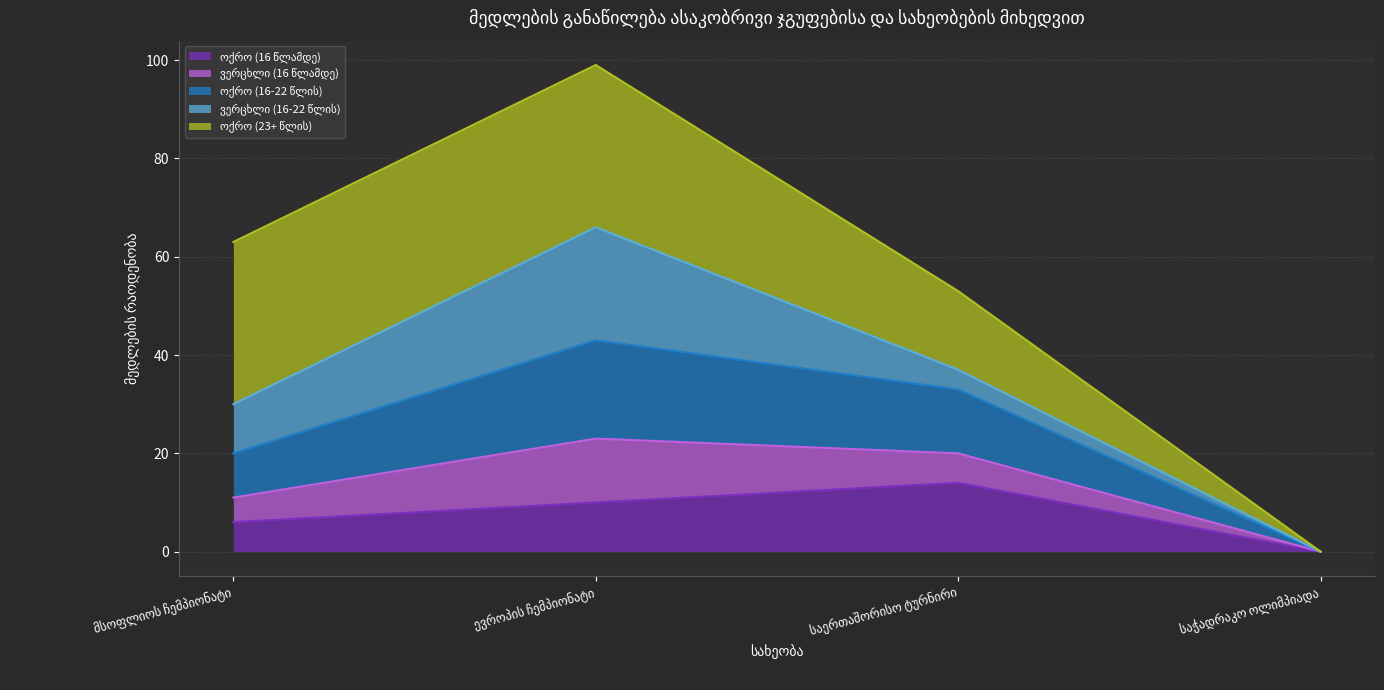

How many values in ოქრო (16-22 წლის) are above zero?

3